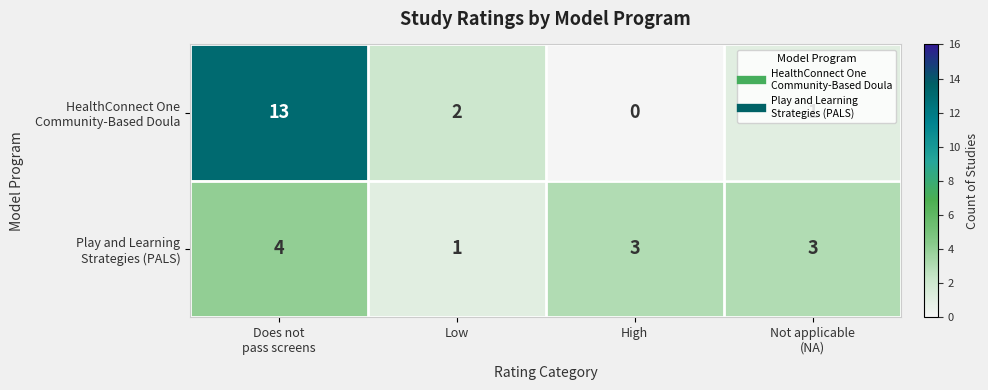

What is the total value across all series at High?

3